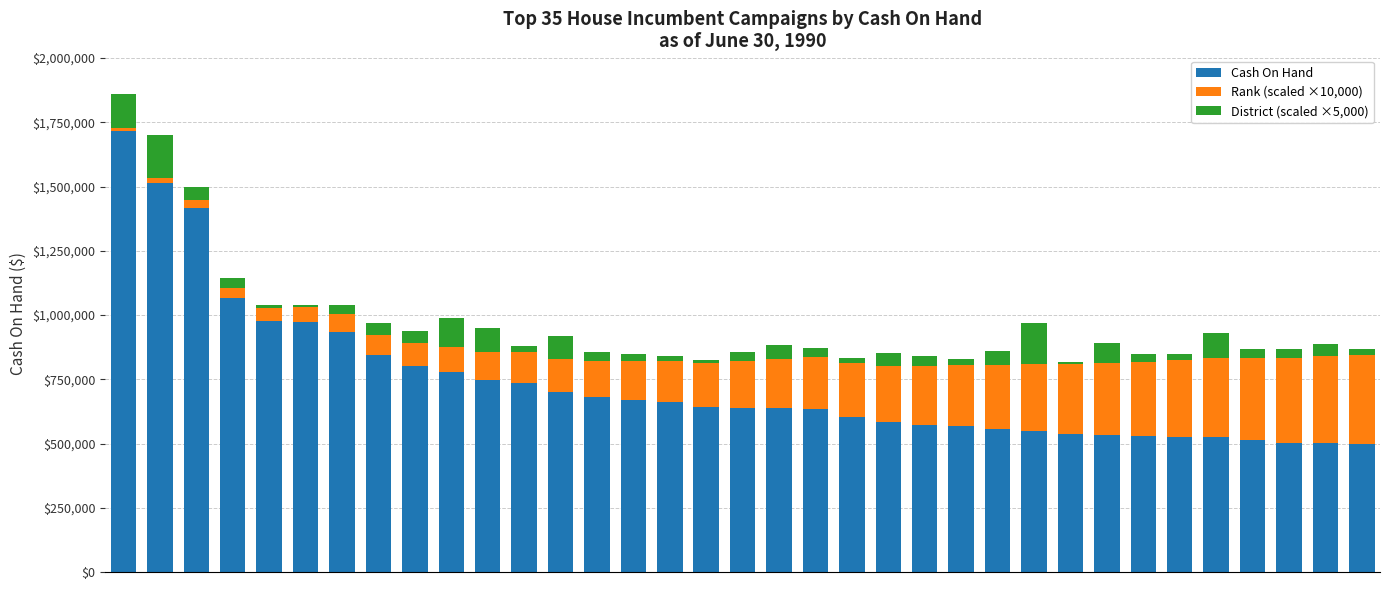

What is the highest value of the Cash On Hand series?

1716726